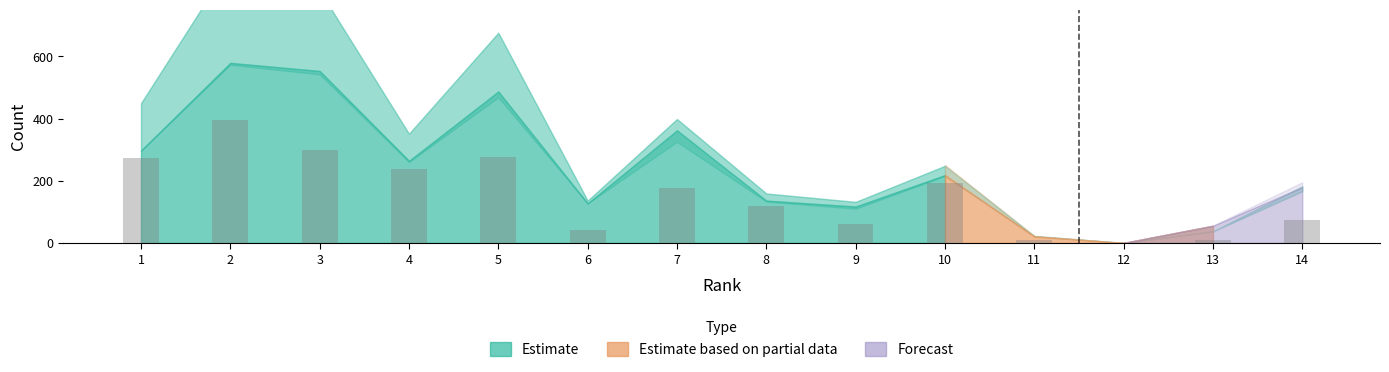

Does the chart contain stacked bars?

No